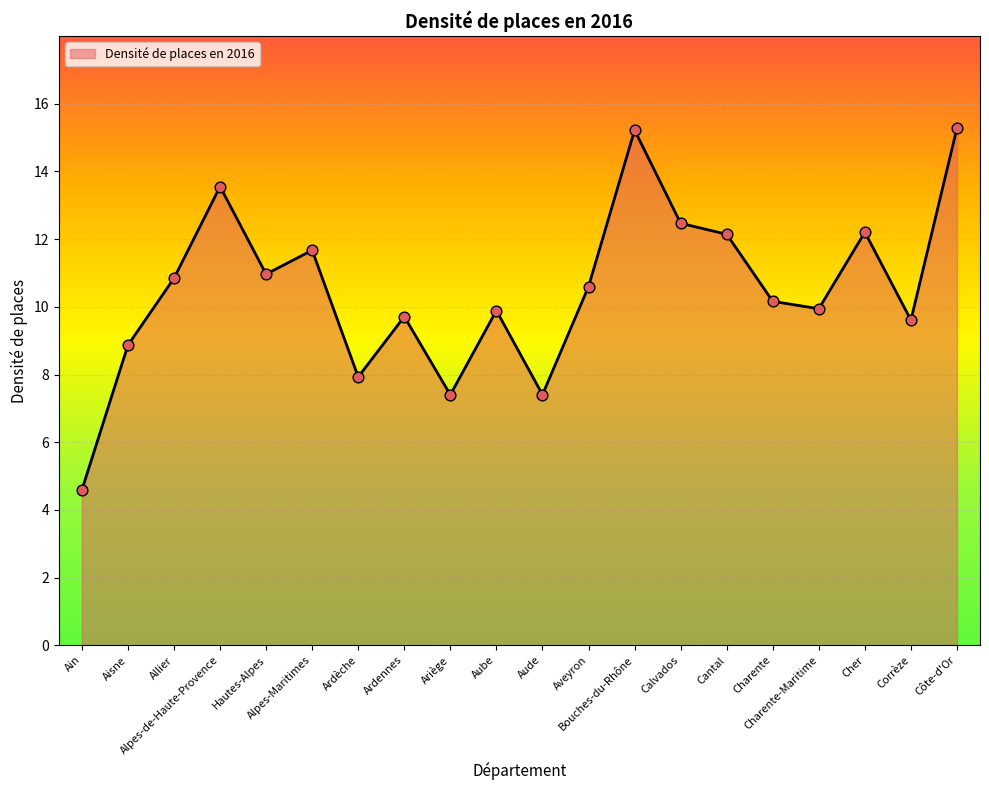

What is the change in value from Aisne to Corrèze?

+0.7